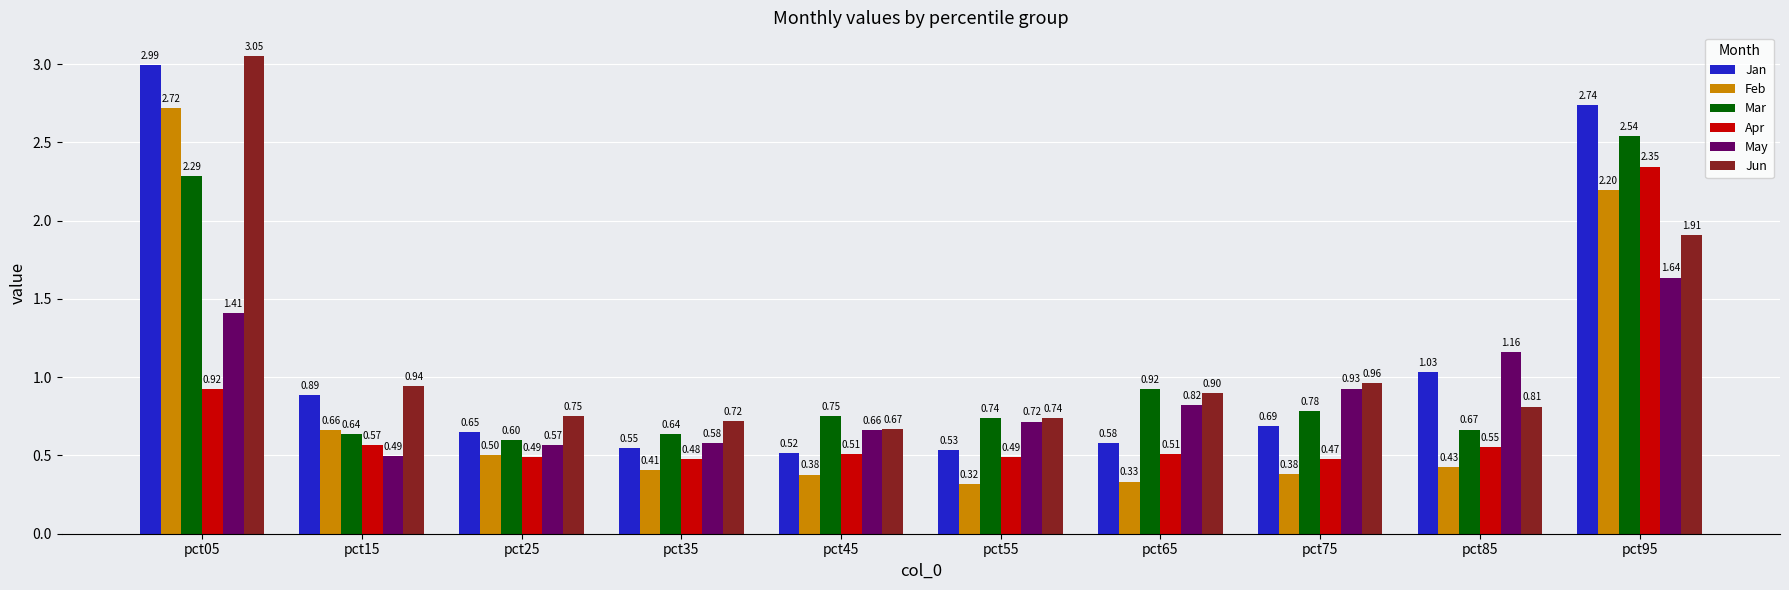

List the labels in order of Jan value, largest first.

pct05, pct95, pct85, pct15, pct75, pct25, pct65, pct35, pct55, pct45